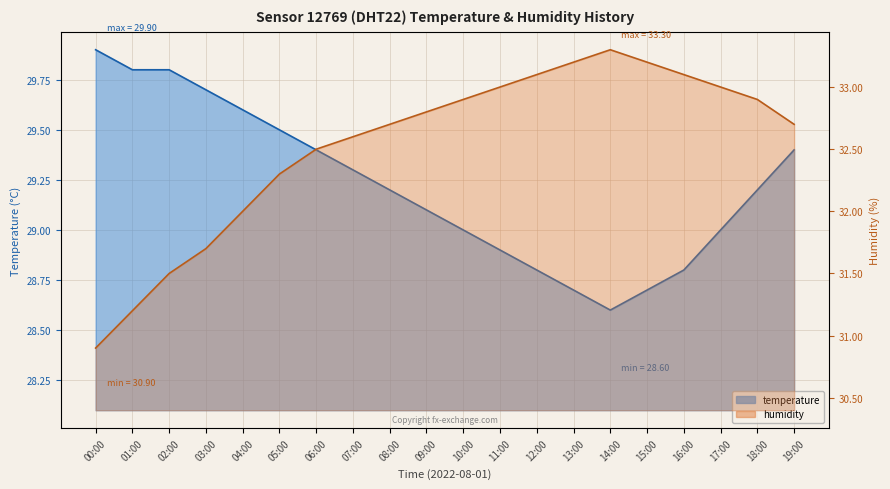

How many lines are shown in the chart?

2